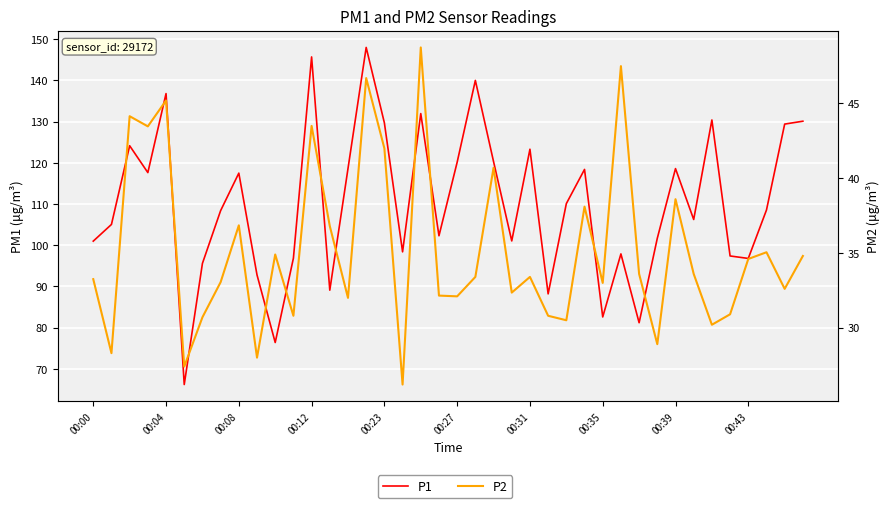

How many interior local valleys does the P2 series have?

14